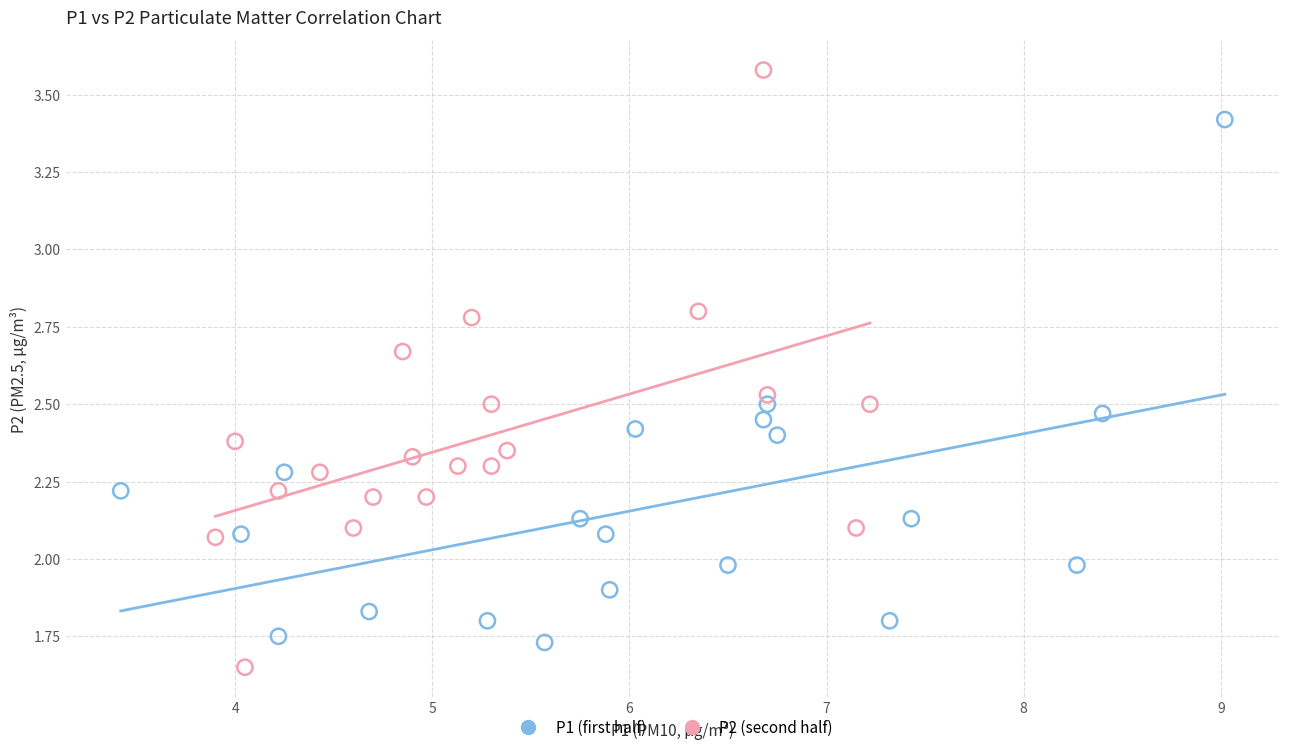

Which series reaches the maximum Y coordinate?

P2 (second half)